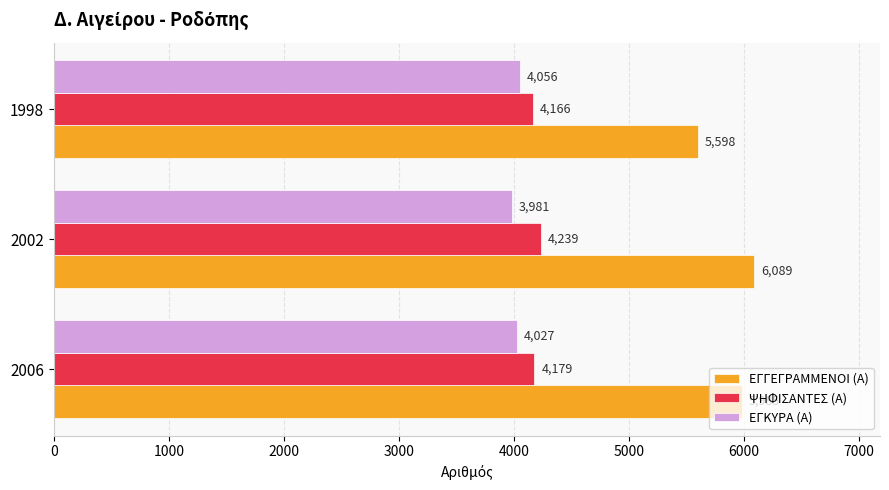

Where is ΨΗΦΙΣΑΝΤΕΣ (Α) nearest to the value 4202?

2006